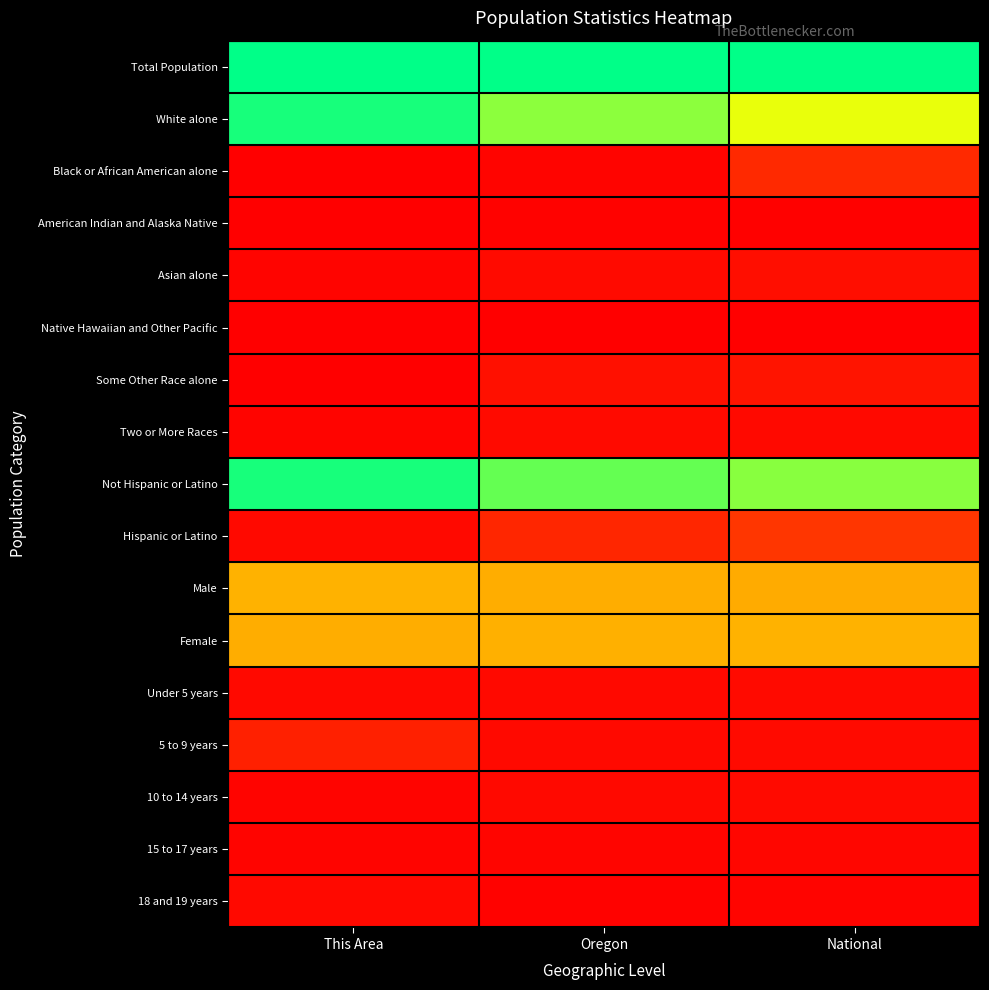

Reading left to right, extract all data points from this chart.

Total Population: This Area=0.0	Oregon=0.0	National=0.0
White alone: This Area=0.0	Oregon=0.2	National=0.3
Black or African American alone: This Area=1.0	Oregon=1.0	National=0.9
American Indian and Alaska Native: This Area=1.0	Oregon=1.0	National=1.0
Asian alone: This Area=1.0	Oregon=1.0	National=1.0
Native Hawaiian and Other Pacific: This Area=1.0	Oregon=1.0	National=1.0
Some Other Race alone: This Area=1.0	Oregon=0.9	National=0.9
Two or More Races: This Area=1.0	Oregon=1.0	National=1.0
Not Hispanic or Latino: This Area=0.0	Oregon=0.1	National=0.2
Hispanic or Latino: This Area=1.0	Oregon=0.9	National=0.8
Male: This Area=0.5	Oregon=0.5	National=0.5
Female: This Area=0.5	Oregon=0.5	National=0.5
Under 5 years: This Area=1.0	Oregon=1.0	National=1.0
5 to 9 years: This Area=0.9	Oregon=1.0	National=1.0
10 to 14 years: This Area=1.0	Oregon=1.0	National=1.0
15 to 17 years: This Area=1.0	Oregon=1.0	National=1.0
18 and 19 years: This Area=1.0	Oregon=1.0	National=1.0